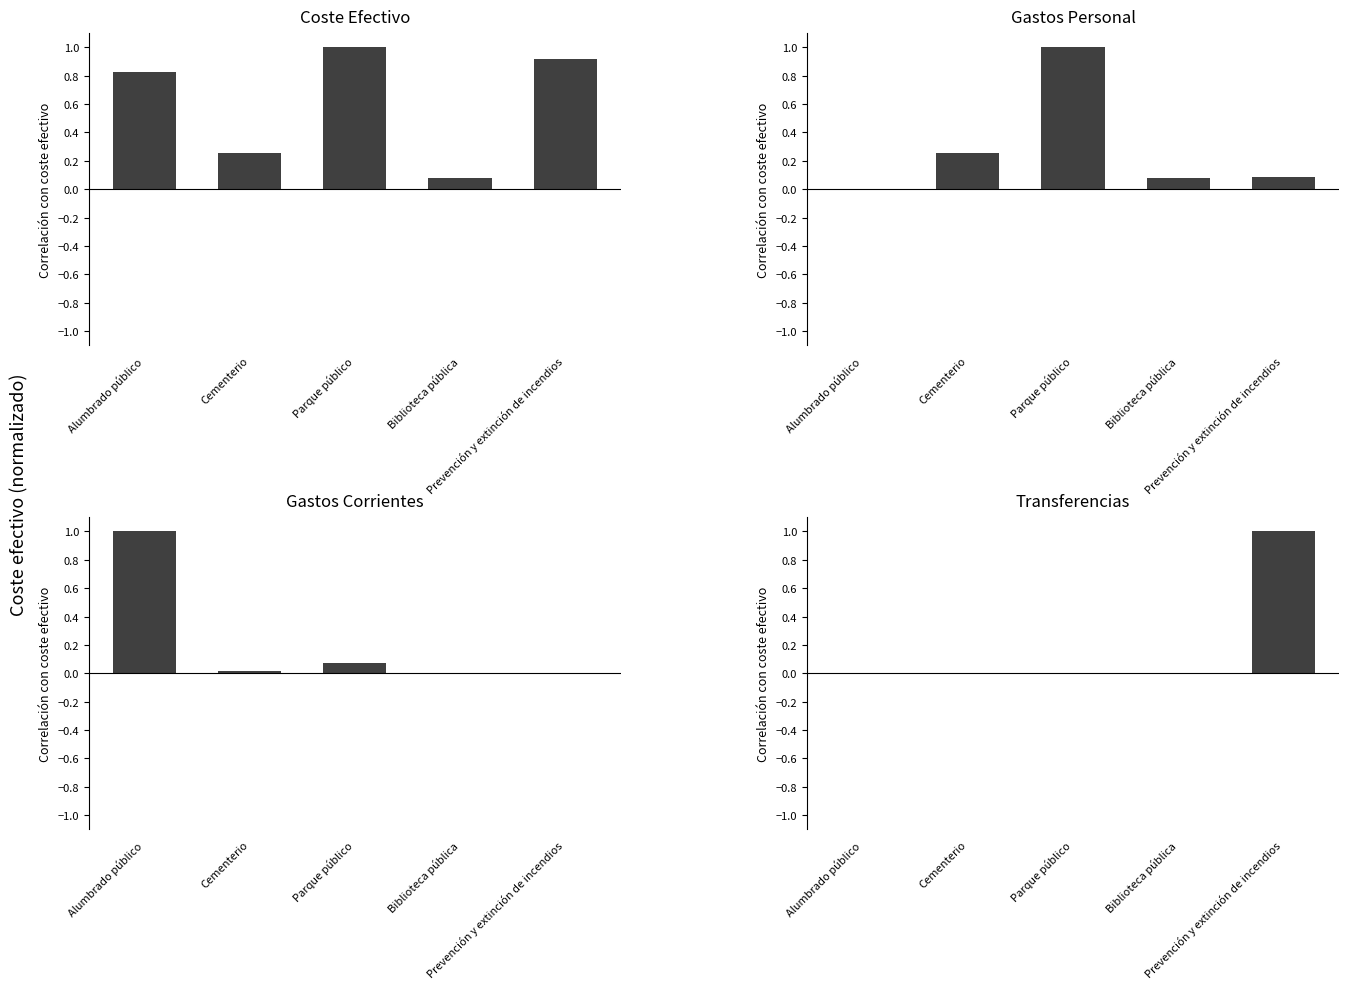

Reading left to right, transcribe all the data shown in this chart.

Coste Efectivo: 0.8	0.3	1.0	0.1	0.9
Gastos Personal: 0.0	0.3	1.0	0.1	0.1
Gastos Corrientes: 1.0	0.0	0.1	0.0	0.0
Transferencias: 0.0	0.0	0.0	0.0	1.0